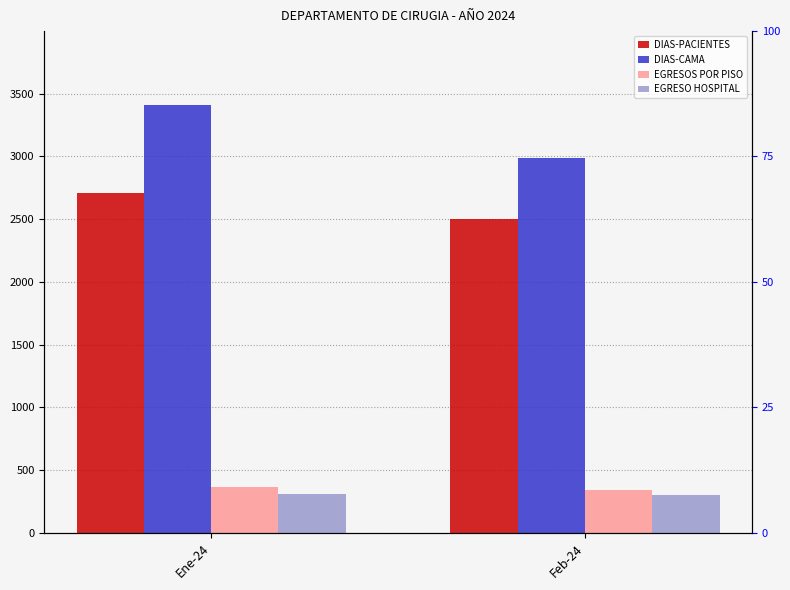

What is the sum of all DIAS-PACIENTES values?

5207